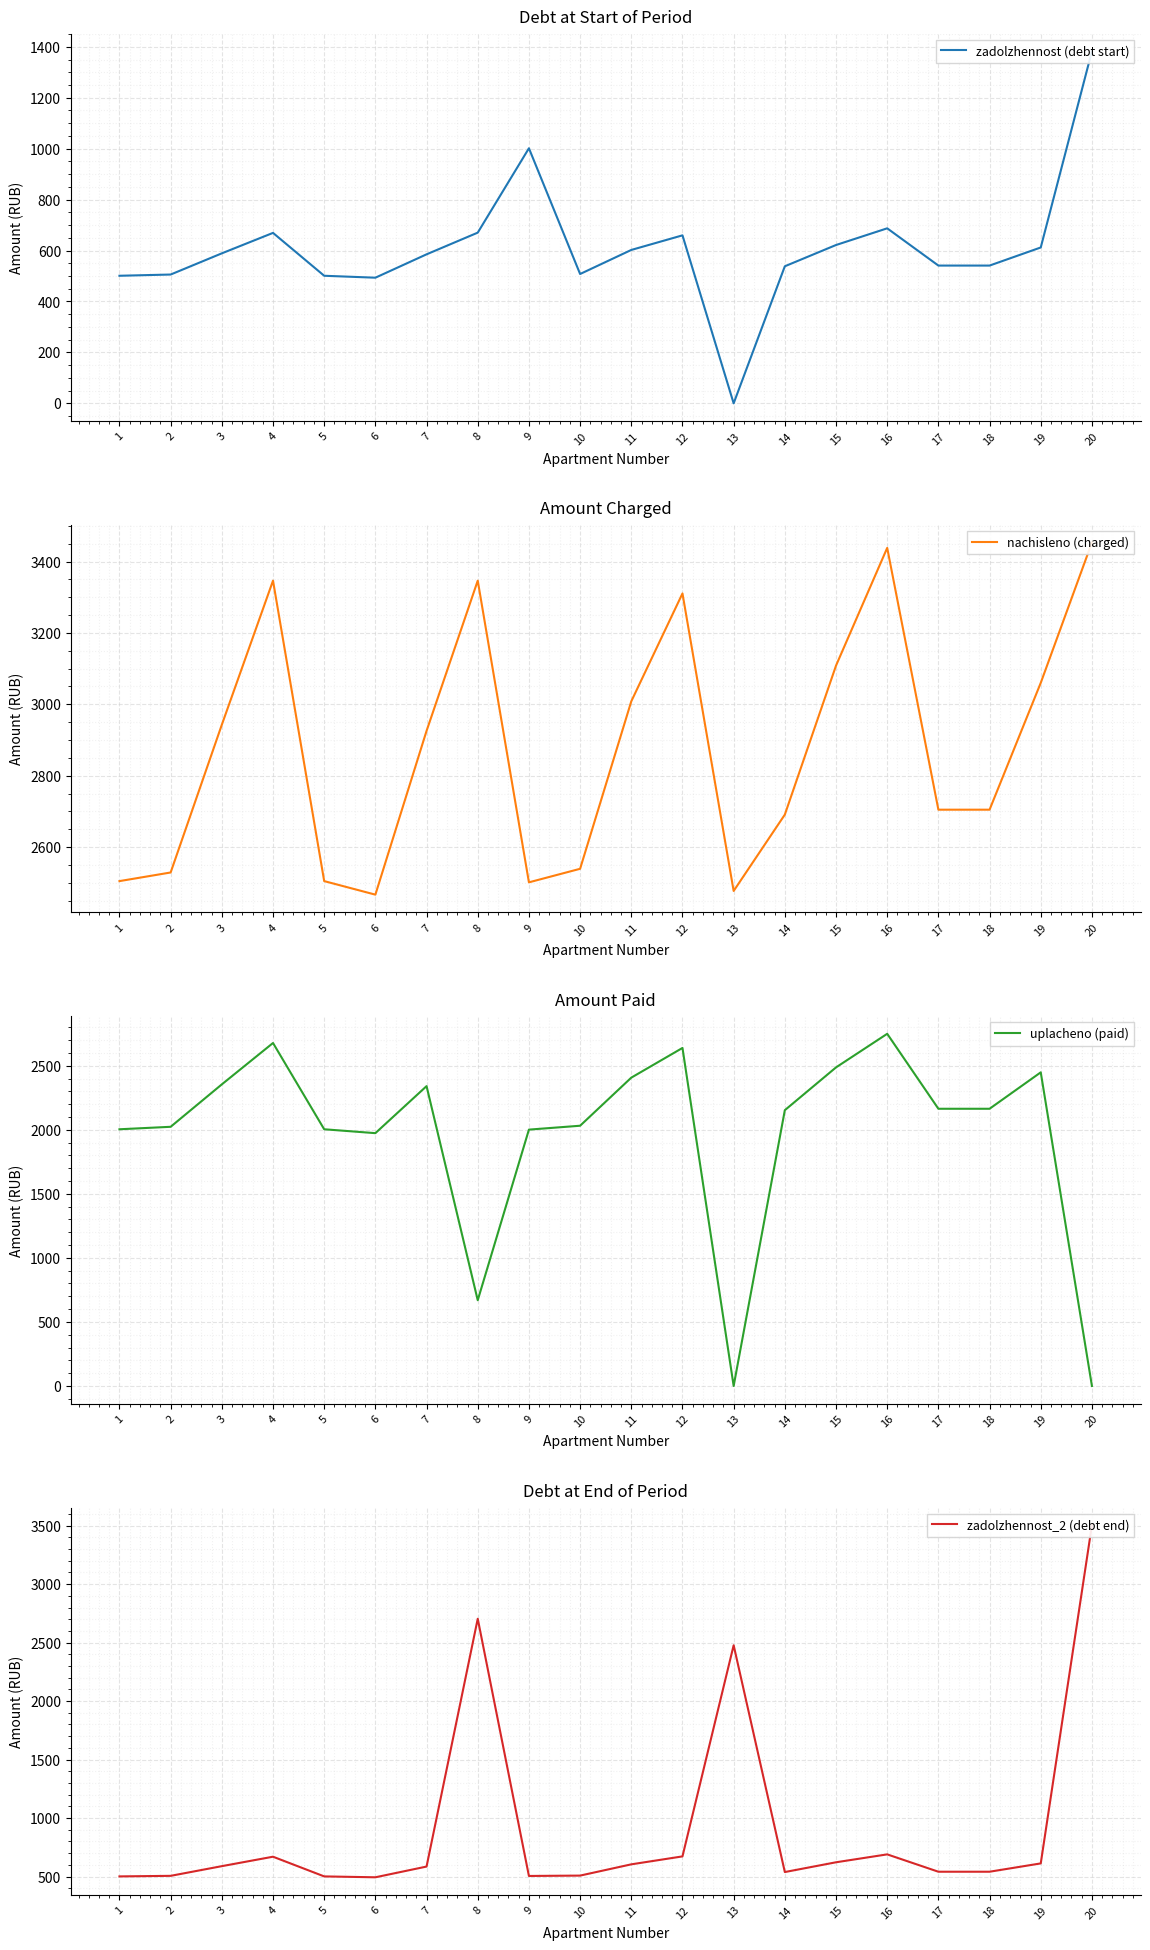

At which category does nachisleno (charged) reach its first local valley?

6